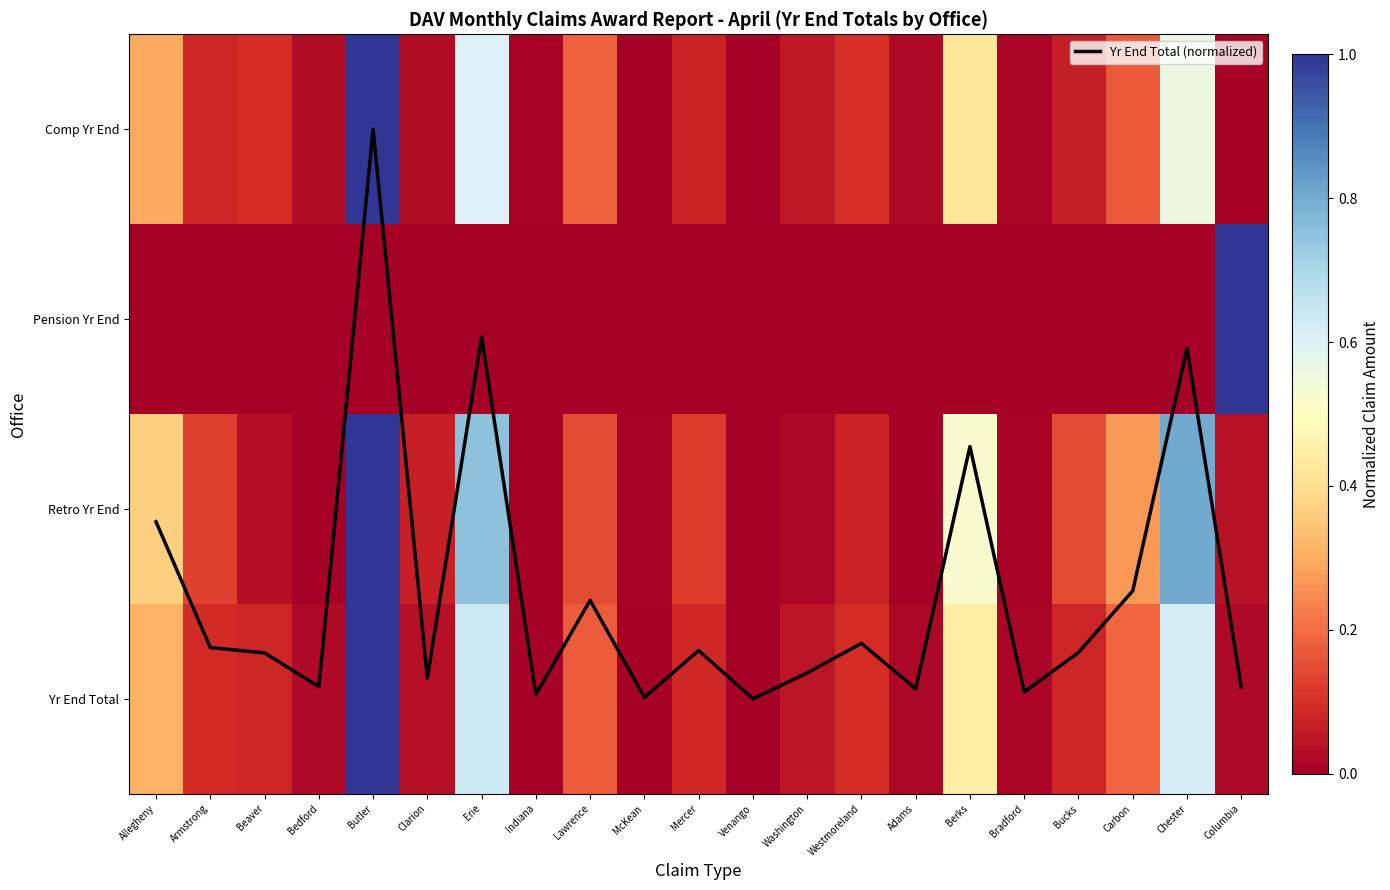

What is the difference between the maximum and minimum values in the Yr End Total series?

1.0